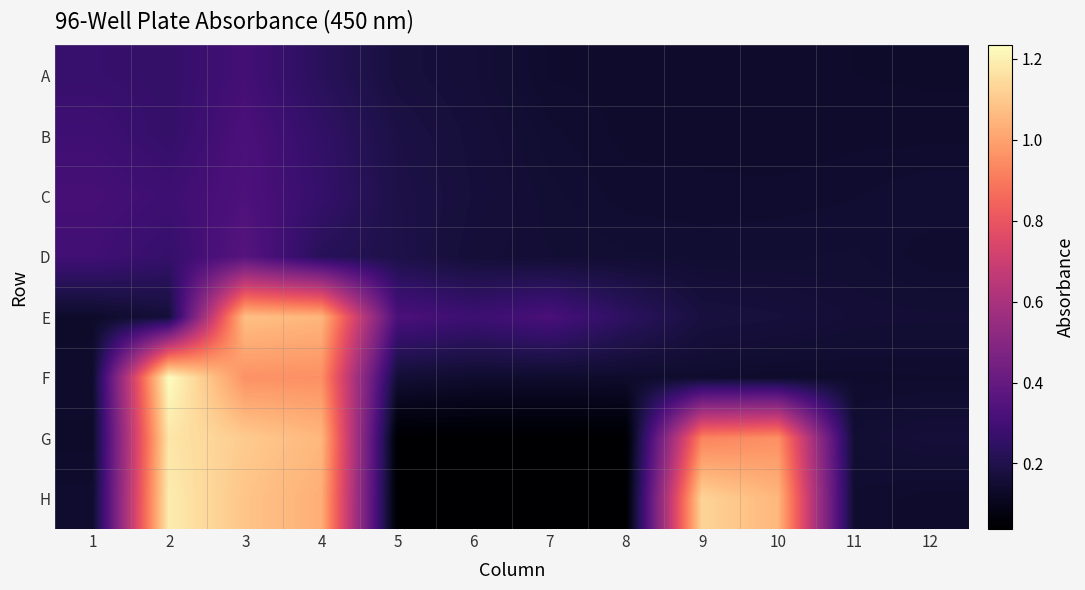

Which series has the largest range (max minus min)?

H